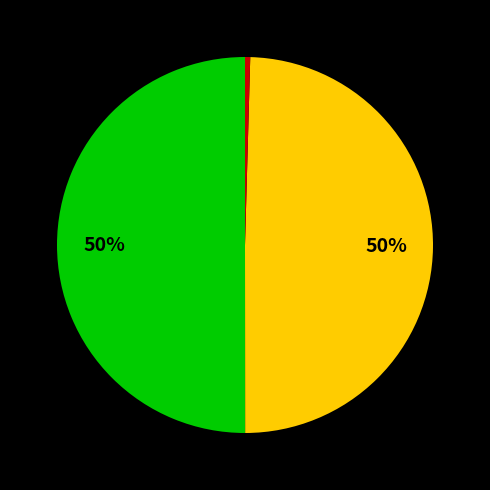

To the nearest percent, what is the average slice percentage?

33%